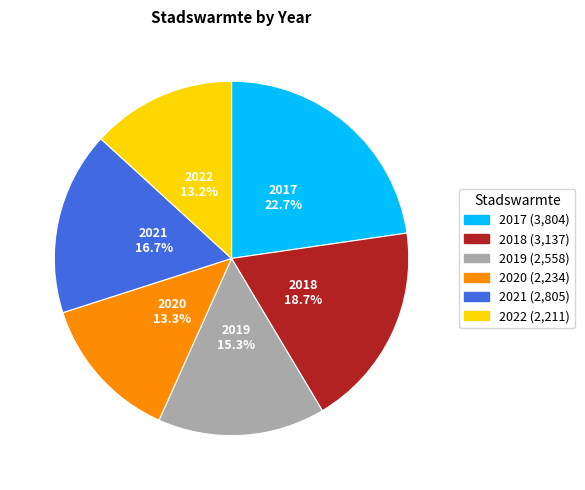

Which slice is the largest?

2017